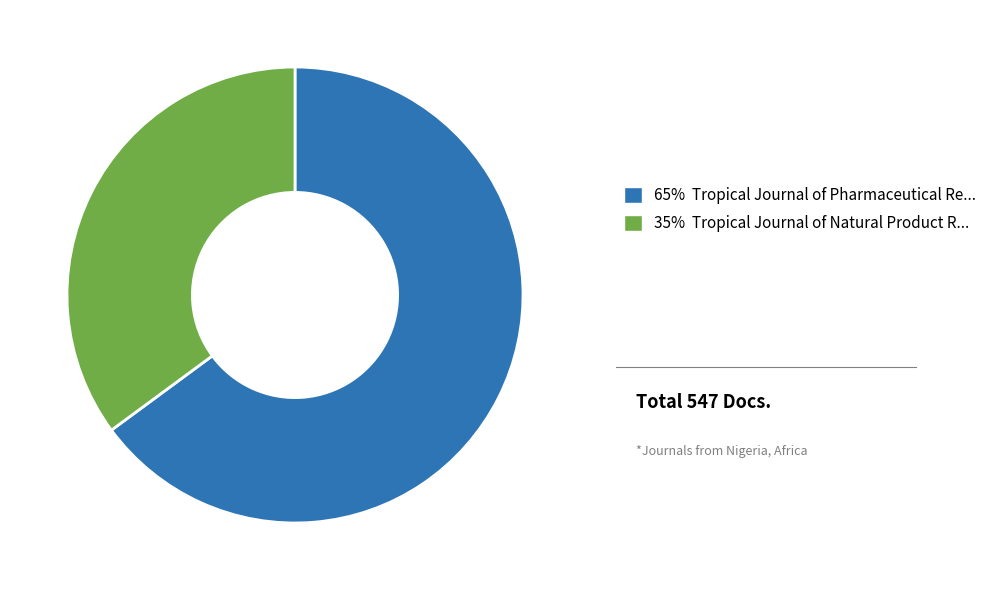

Is there a majority slice in this chart?

Yes